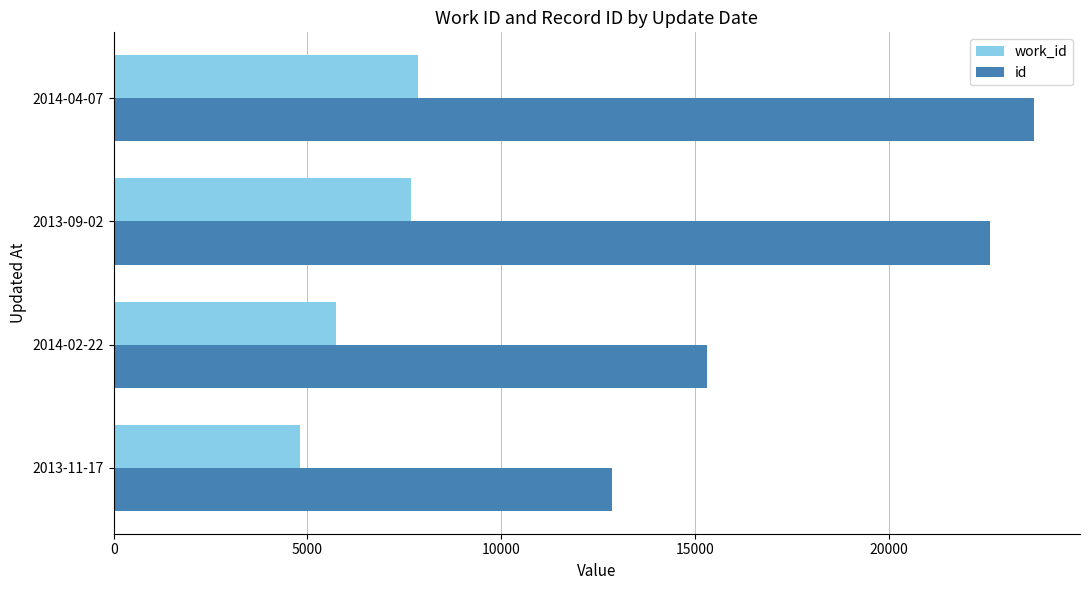

The value of work_id at 2013-11-17 is 4808. True or false?

True